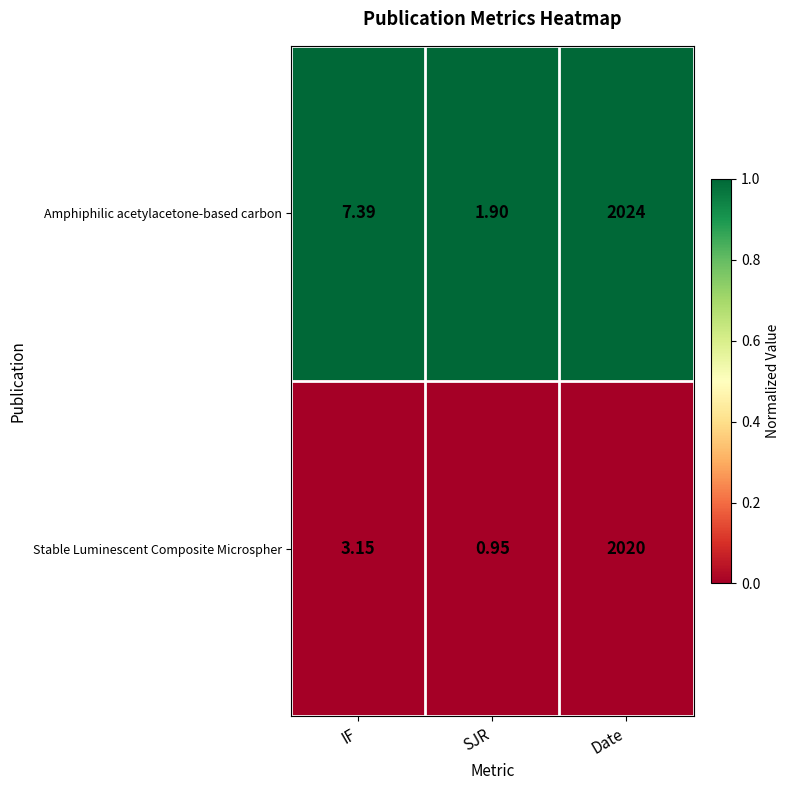

Which label corresponds to the smallest value in the chart?

SJR